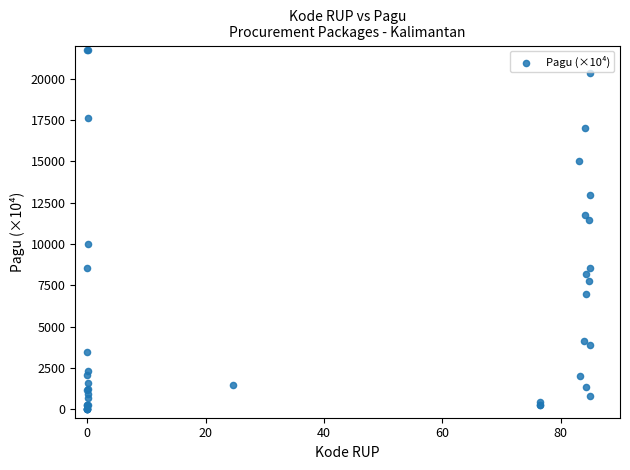

What Y value in the scatter plot is closest to 10883?

11429.6